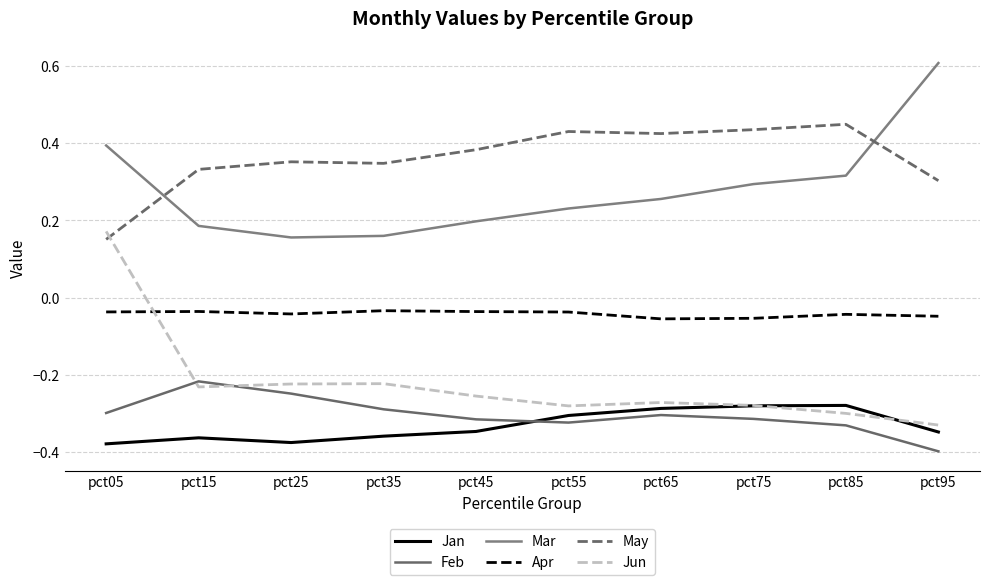

True or false: Apr and May intersect in this chart.

False